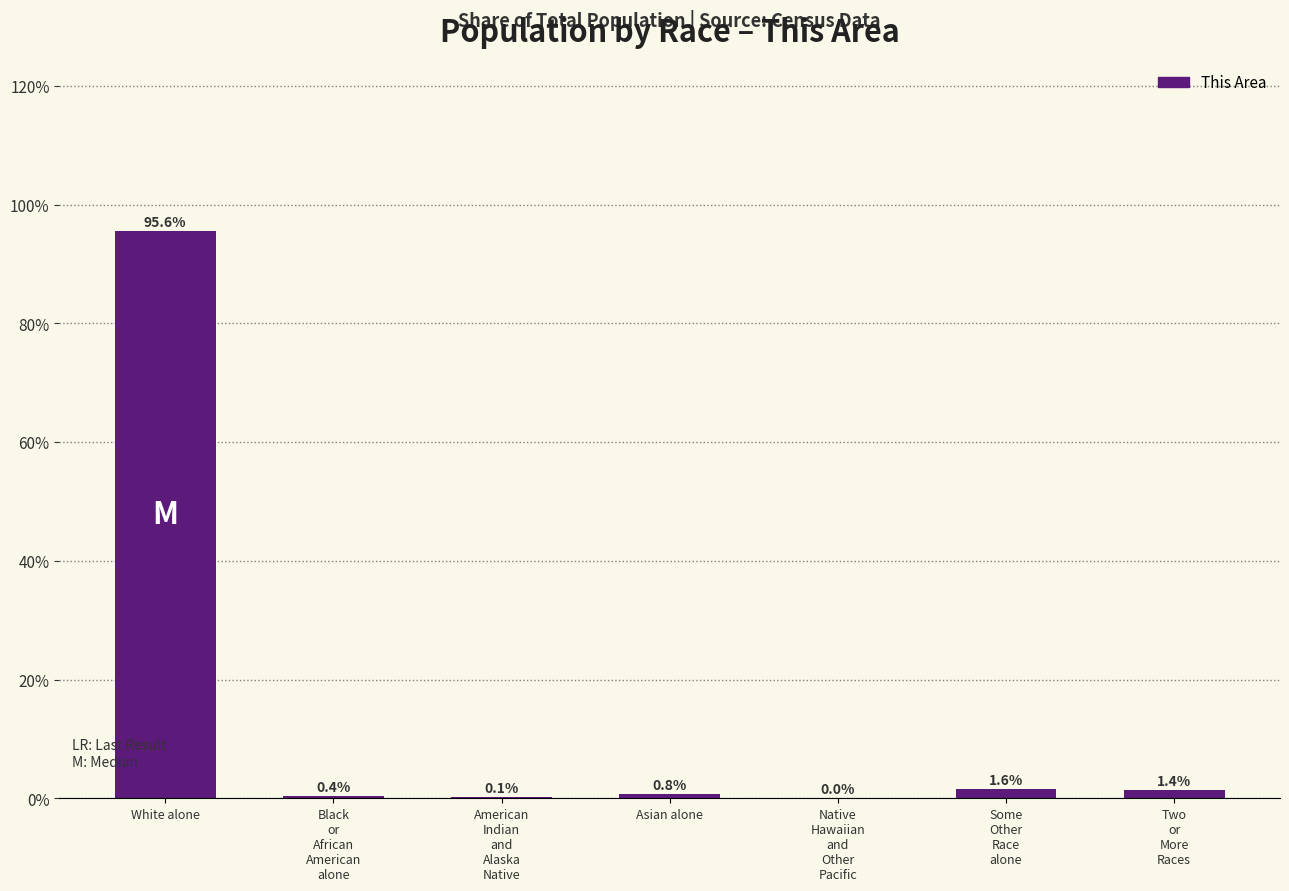

How many categories are shown in the chart?

7